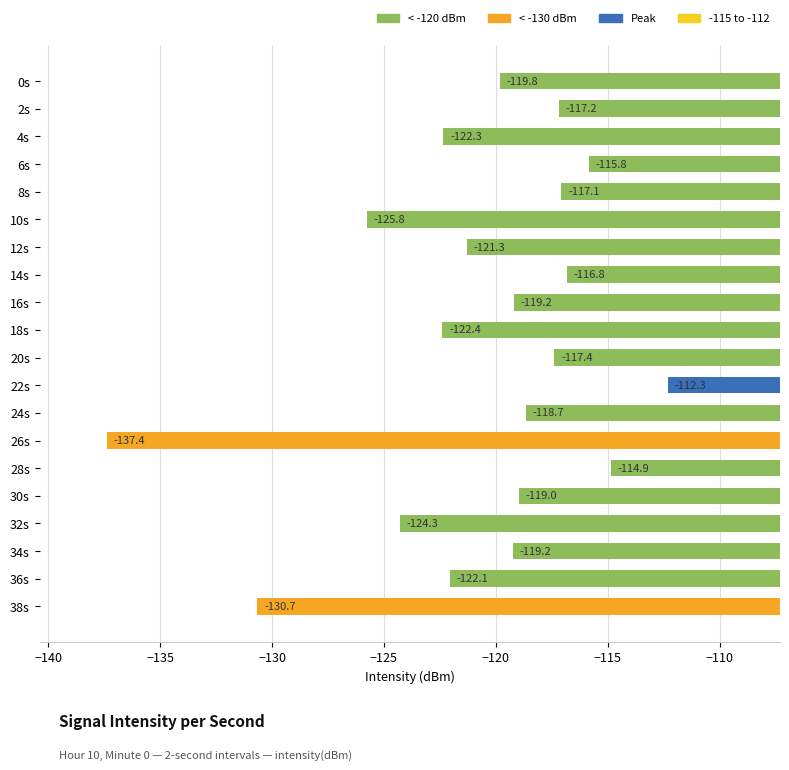

Between 30s and 38s, which is larger?

30s